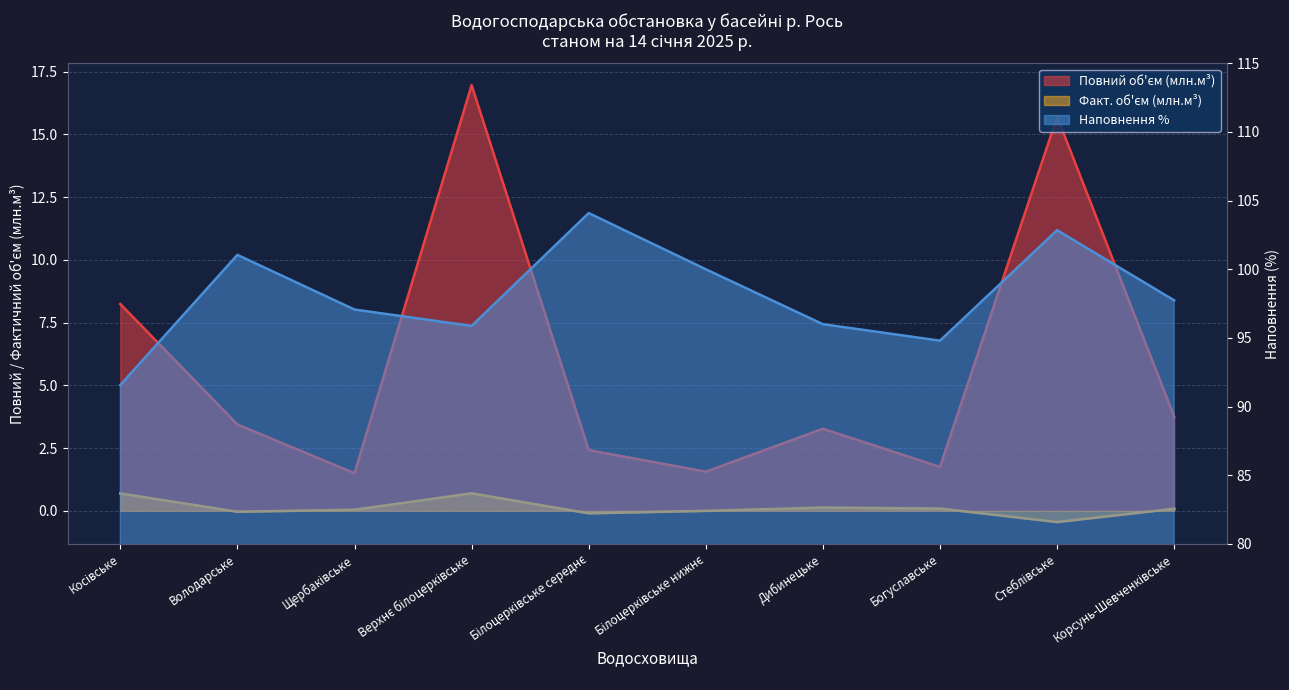

The value of Повний об'єм (млн.м³) at Білоцерківське середнє is 3.8. True or false?

False